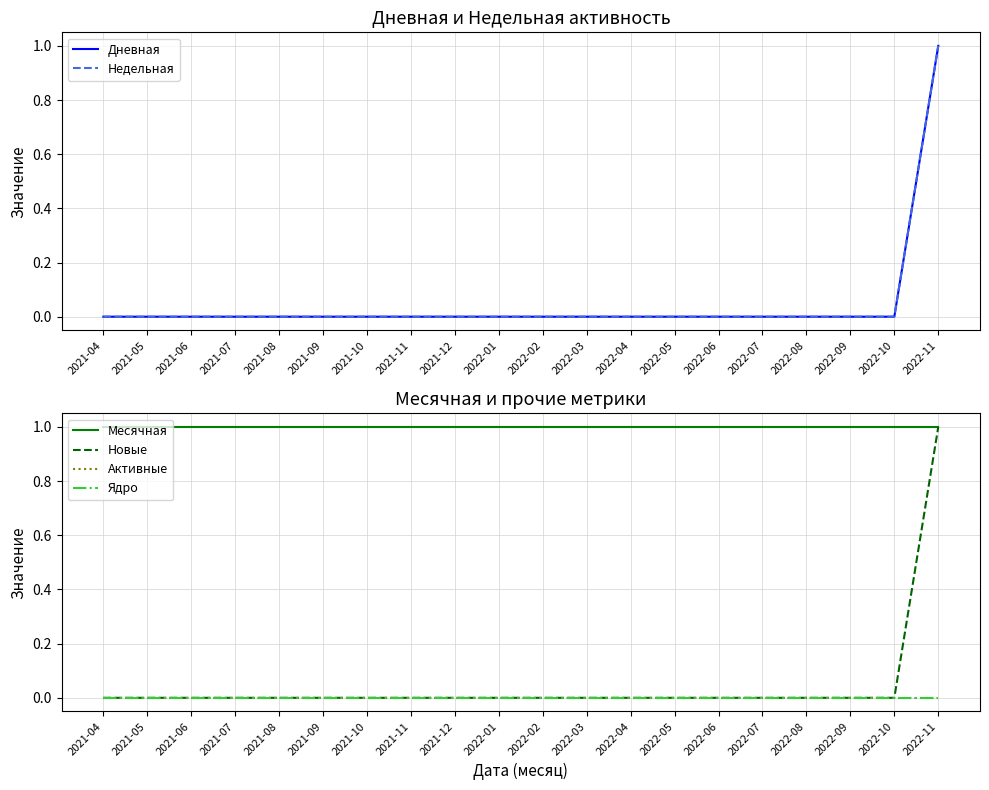

At 2022-10, list the series in order from largest to smallest.

Месячная, Дневная, Недельная, Новые, Активные, Ядро